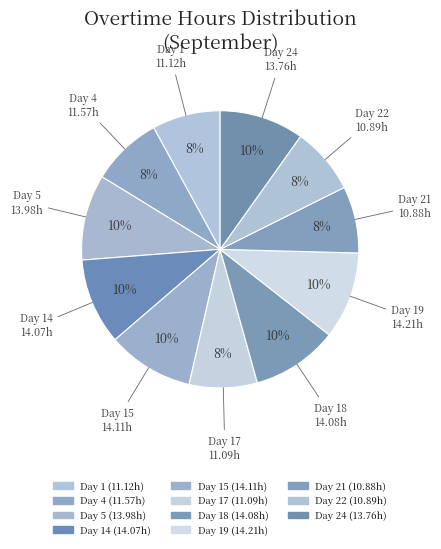

How many segments does this pie chart have?

11